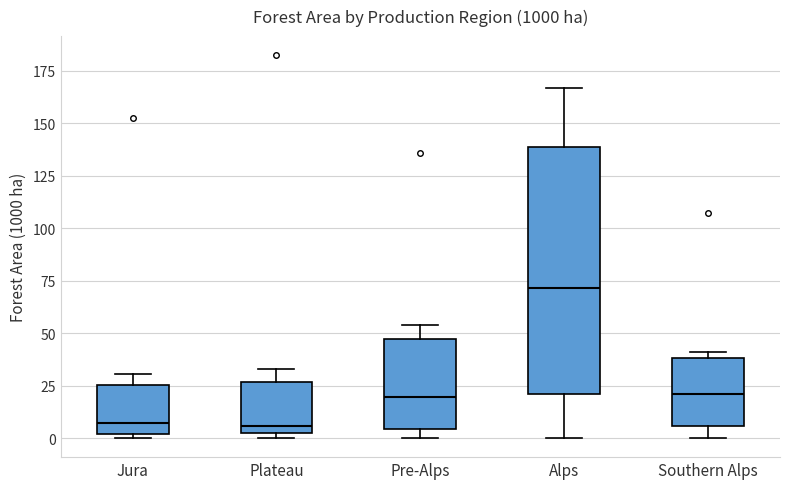

Reading left to right, read every box against the y-axis: the position of its median line, the range the box covers, and the ends of its whiskers. The values are not printed on the chart, so give them approximately, as read against the axis.

Jura: median 5, box 0 to 25, whiskers 0 (just below the box's lower edge) to 30
Plateau: median 5, box 0 to 25, whiskers 0 (just below the box's lower edge) to 35
Pre-Alps: median 20, box 5 to 45, whiskers 0 to 55
Alps: median 70, box 20 to 140, whiskers 0 to 165
Southern Alps: median 20, box 5 to 40, whiskers 0 to 40 (just above the box's upper edge)